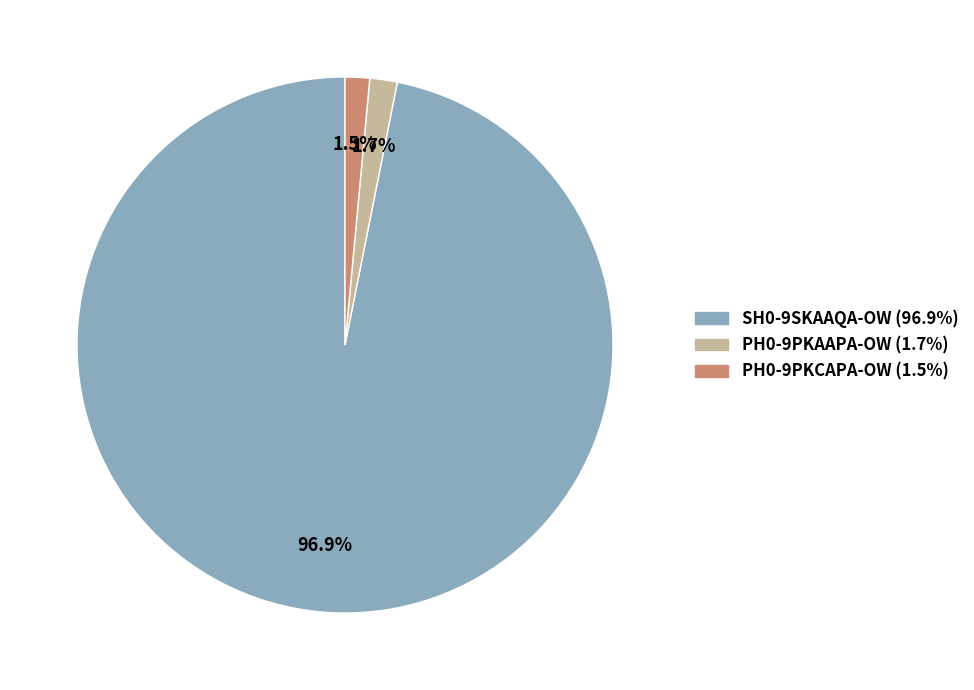

Is the sum of PH0-9PKAAPA-OW and PH0-9PKCAPA-OW greater than half?

No